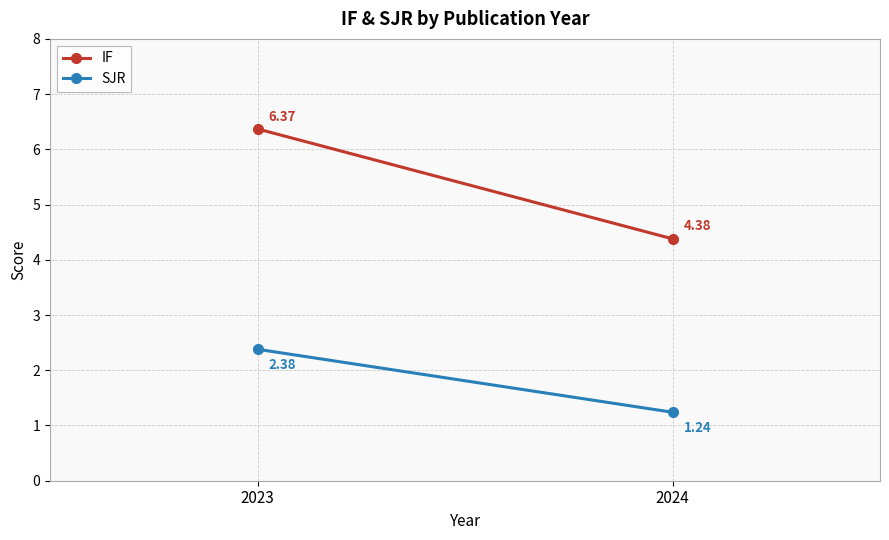

The IF series shows 1.0 at 2024. True or false?

False